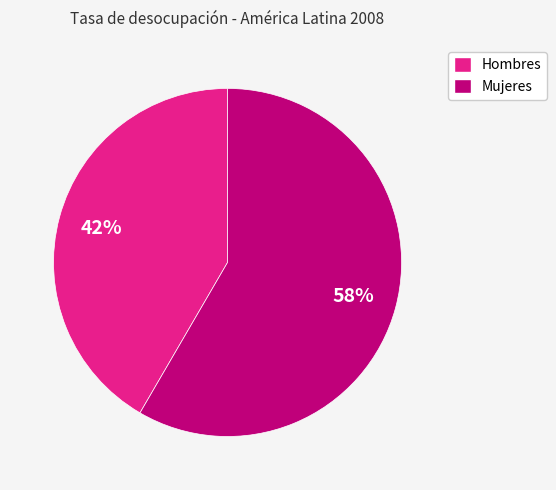

Is there a majority slice in this chart?

Yes